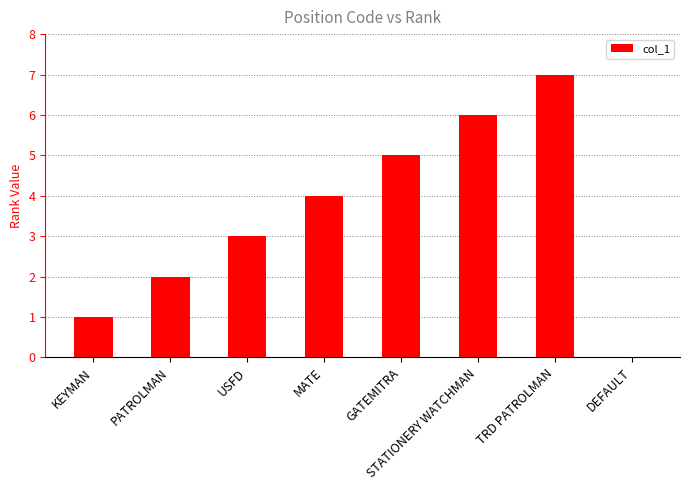

The chart shows a value of 1 at KEYMAN. True or false?

True